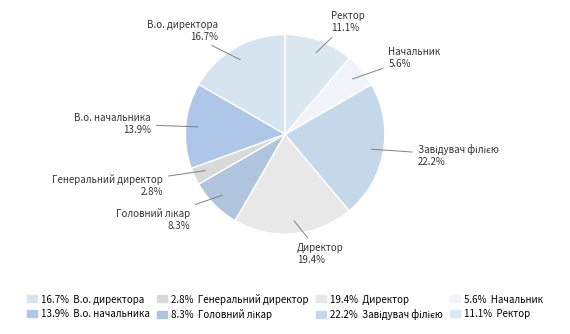

What percentage do В.о. директора and Ректор together represent?

27.8%